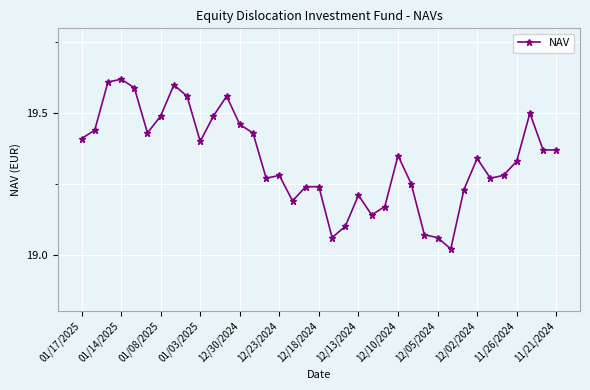

What is the difference between the maximum and minimum values?

0.6